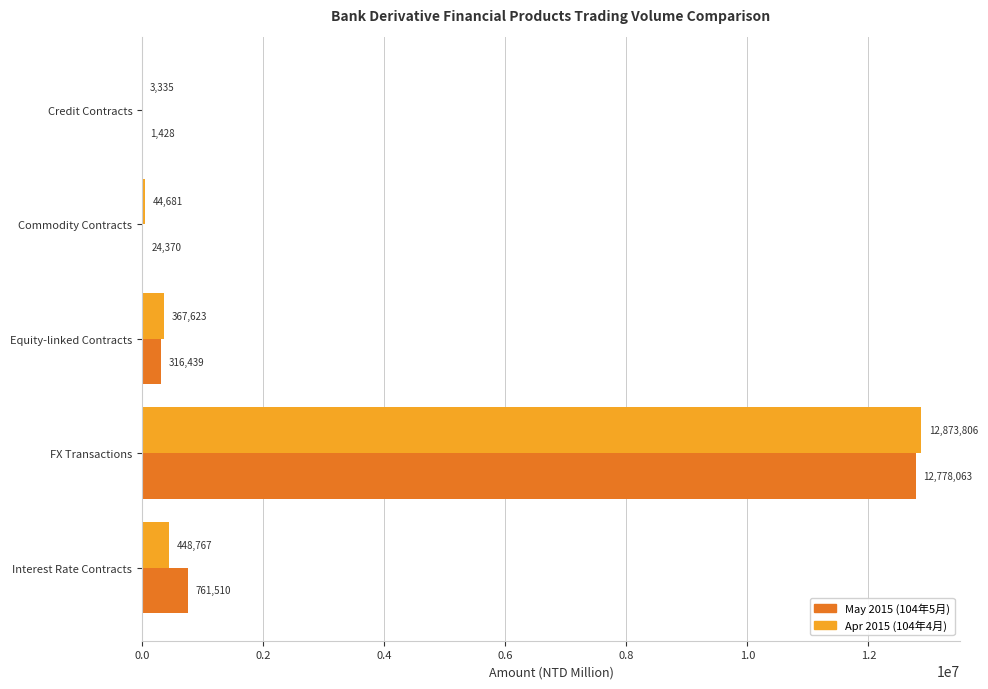

Which label corresponds to the largest value in the chart?

FX Transactions